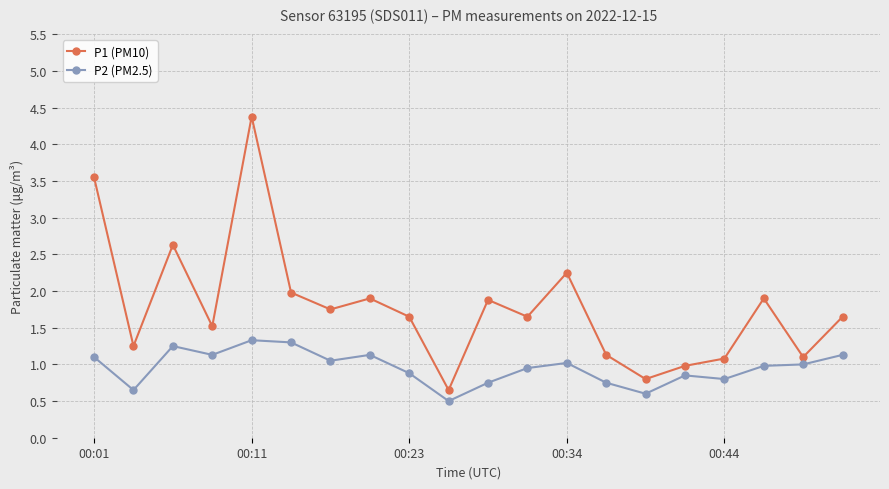

Which series has the largest range (max minus min)?

P1 (PM10)